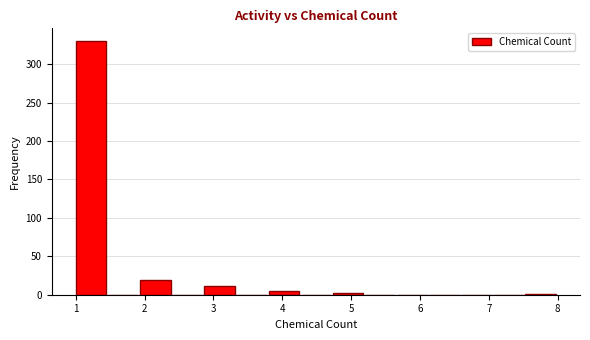

Reading left to right, list every bar in this chart as the range it spans on the x-axis followed by its height. Neither the bar edges nor the heights are printed on the chart, so give them approximately, as read against the axes.

1.0 to 1.5: 330
1.5 to 1.9: 0
1.9 to 2.4: 20
2.4 to 2.9: 0
2.9 to 3.3: 10
3.3 to 3.8: 0
3.8 to 4.3: 5
4.3 to 4.7: 0
4.7 to 5.2: under 5
5.2 to 5.7: 0
5.7 to 6.1: 0
6.1 to 6.6: 0
6.6 to 7.1: 0
7.1 to 7.5: 0
7.5 to 8.0: under 5